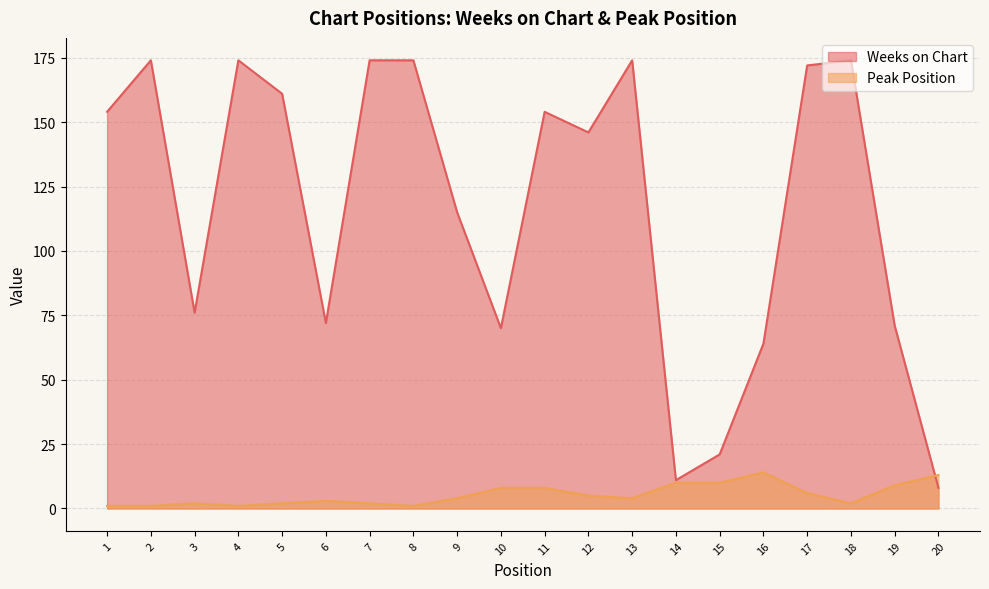

What are all the series names shown in the legend?

Weeks on Chart, Peak Position